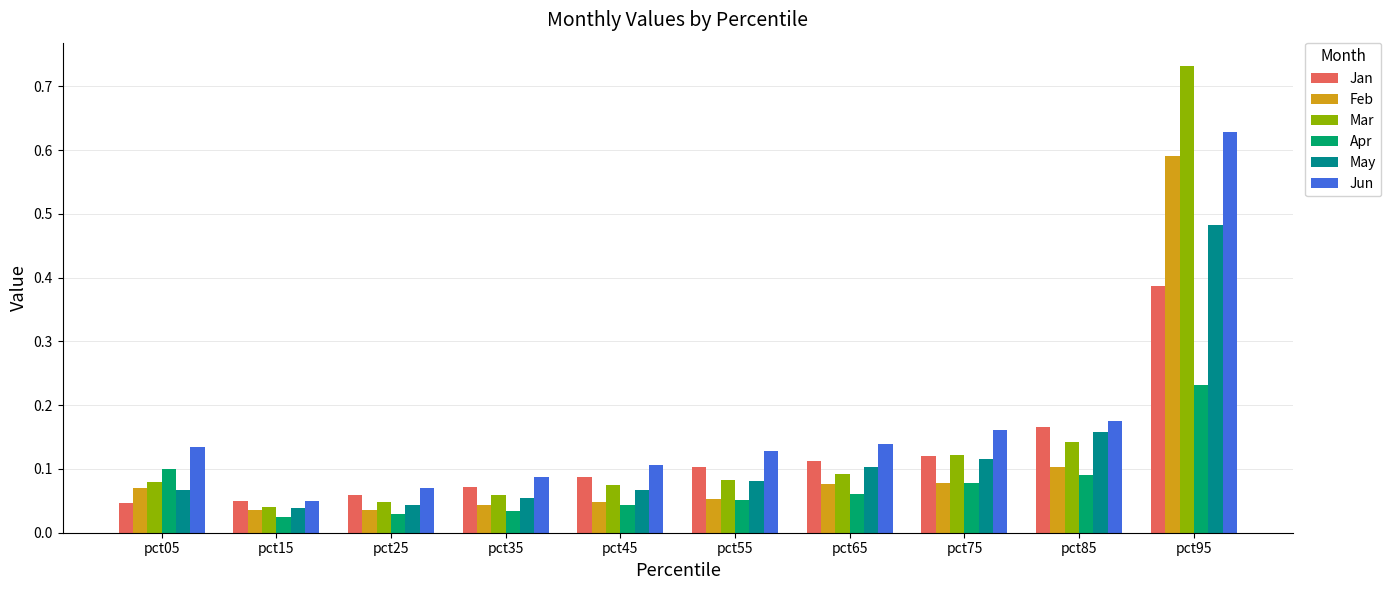

Where is Mar nearest to the value 0?

pct15